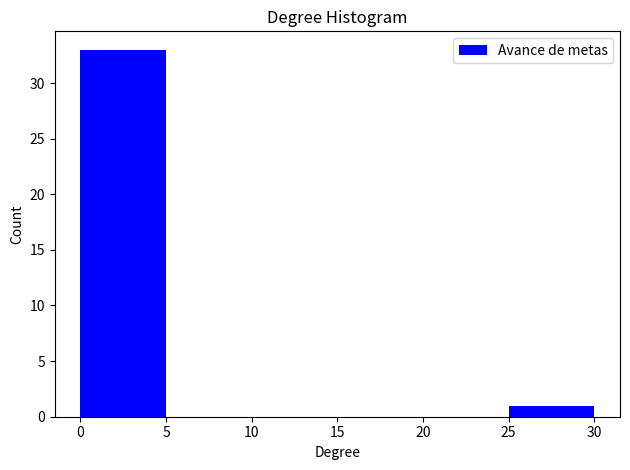

Reading left to right, transcribe this chart: for each bar, give the range it covers on the x-axis and its height. The values are not printed on the chart, so give them approximately, as read against the axis.

0 to 5: 33
5 to 10: 0
10 to 15: 0
15 to 20: 0
20 to 25: 0
25 to 30: 1